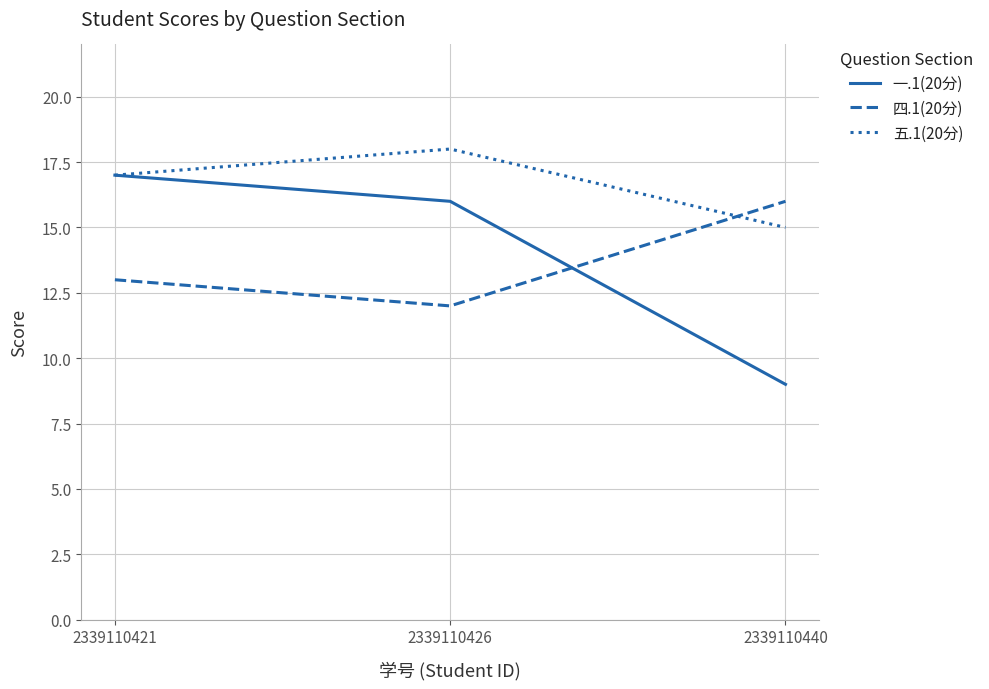

The value of 一.1(20分) at 2339110426 is 7. True or false?

False